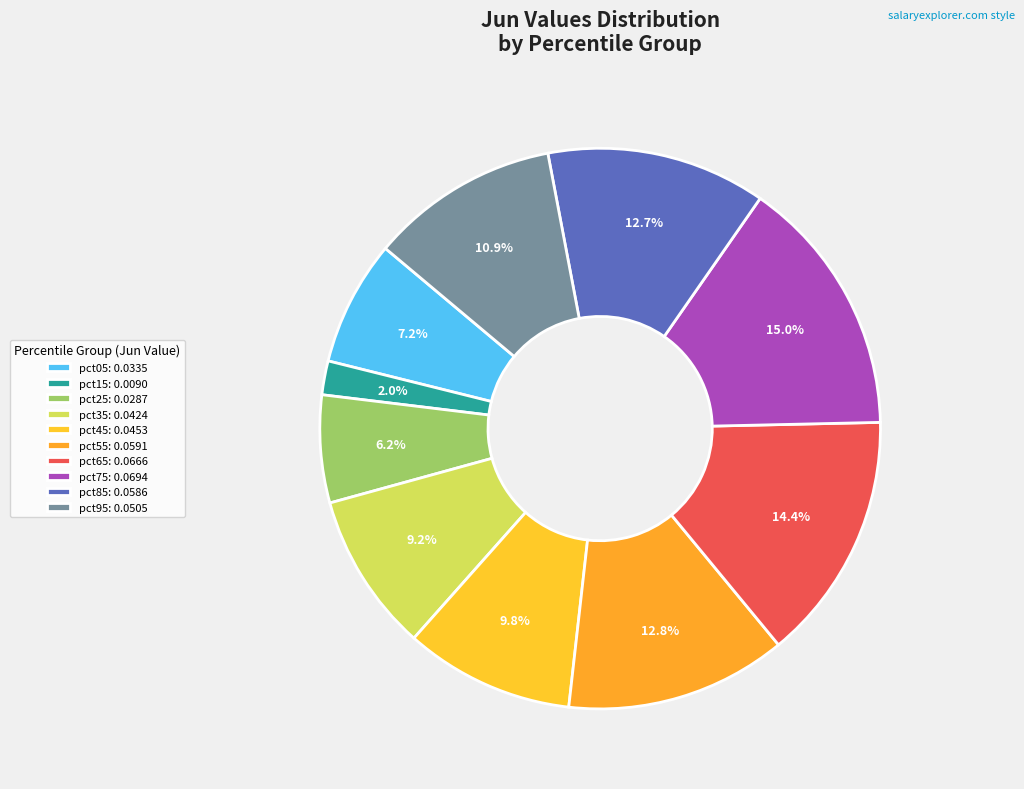

To the nearest percent, what is the average slice percentage?

10%